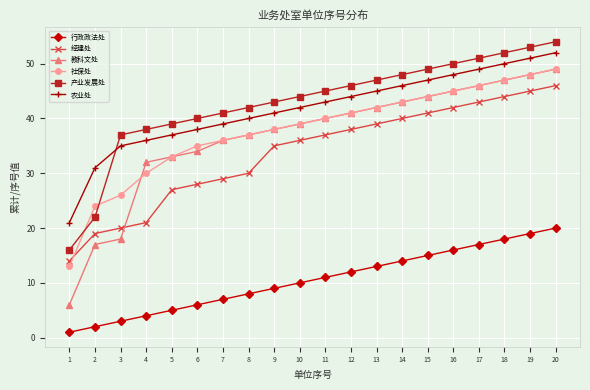

At how many categories does at least one series exceed 12?

20